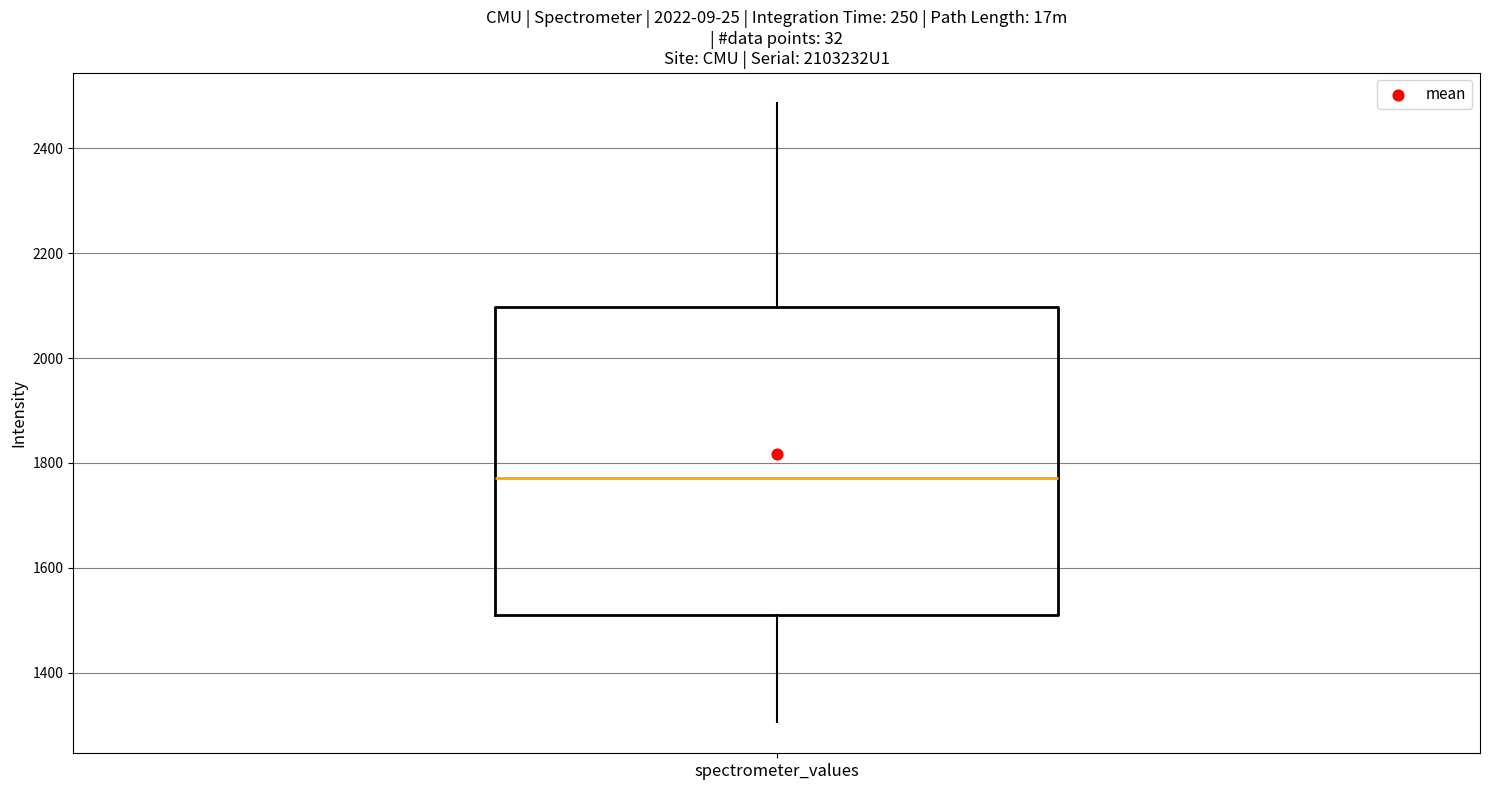

Transcribe this box plot: give where the median line is, the range the box spans, and where the two whiskers end, as read against the y-axis. The values are not printed on the chart, so give them approximately, as read against the axis.

median 1780, box 1520 to 2100, whiskers 1300 to 2480